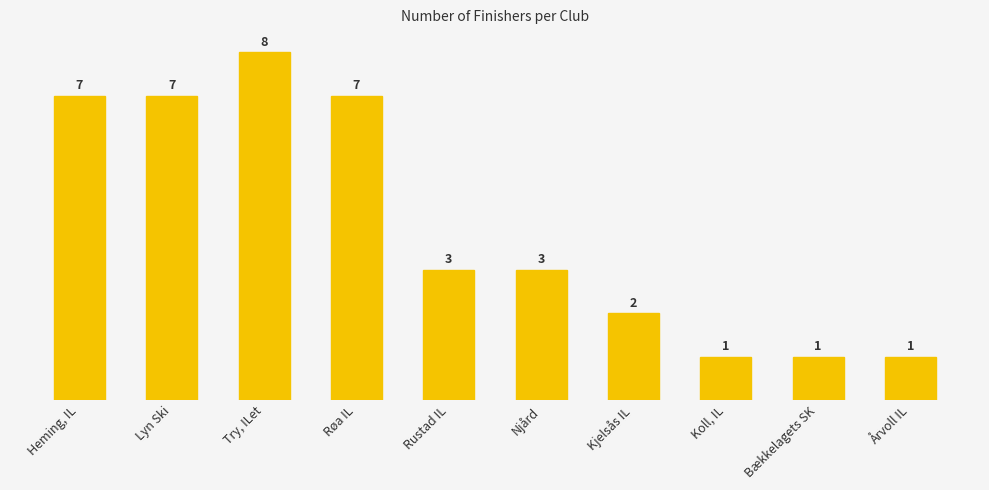

Does the chart contain stacked bars?

No